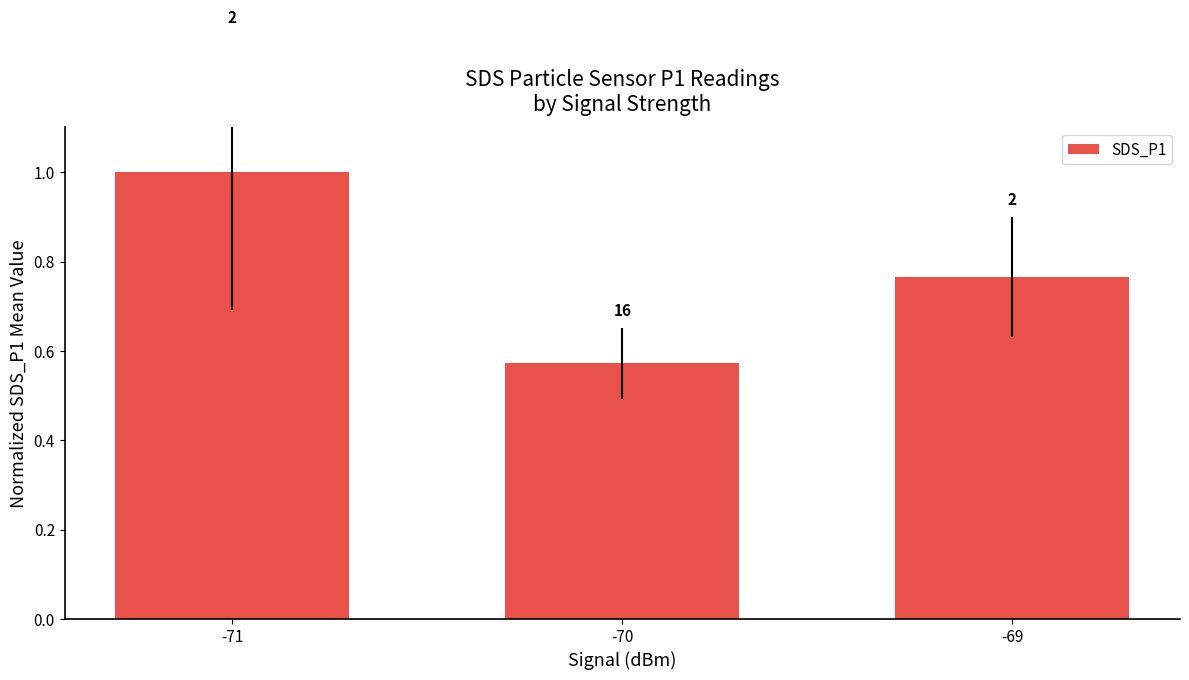

Approximately how many times larger is the value at -69 compared to -71?

0.8